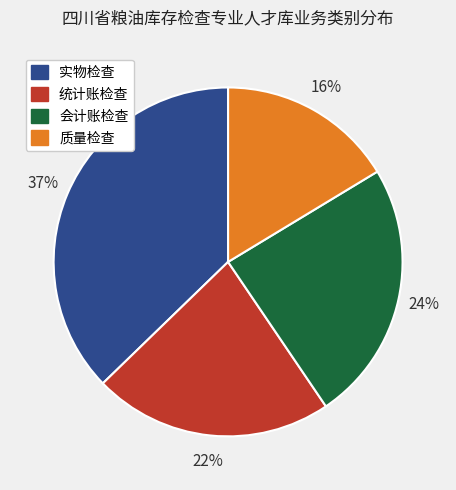

The 实物检查 slice represents 50% of the pie. True or false?

False